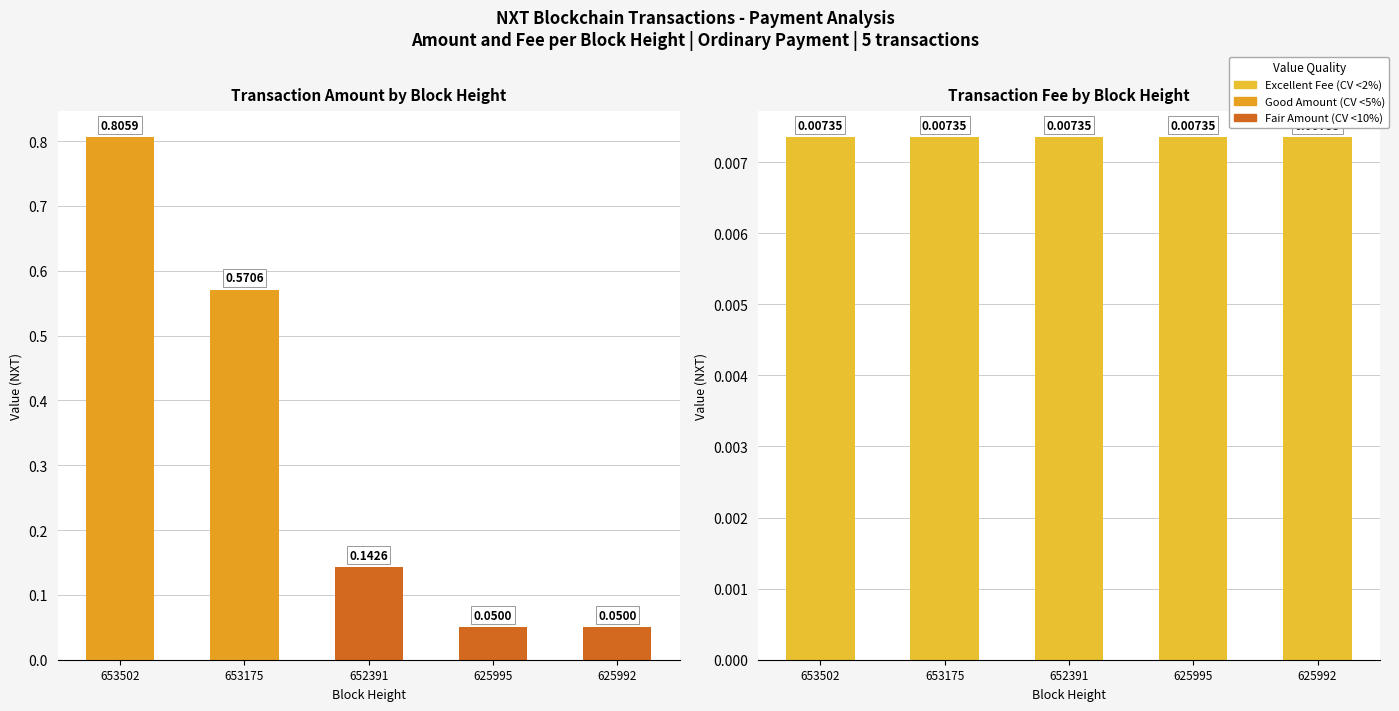

The Fee series shows 0.0 at 625992. True or false?

False